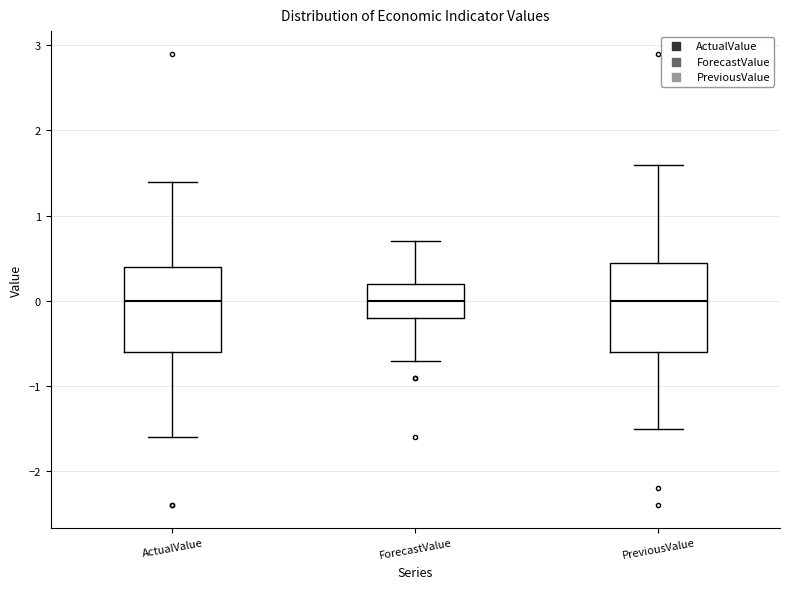

Reading left to right, read every box against the y-axis: the position of its median line, the range the box covers, and the ends of its whiskers. The values are not printed on the chart, so give them approximately, as read against the axis.

ActualValue: median 0.0, box -0.6 to 0.4, whiskers -1.6 to 1.4
ForecastValue: median 0.0, box -0.2 to 0.2, whiskers -0.7 to 0.7
PreviousValue: median 0.0, box -0.6 to 0.5, whiskers -1.5 to 1.6